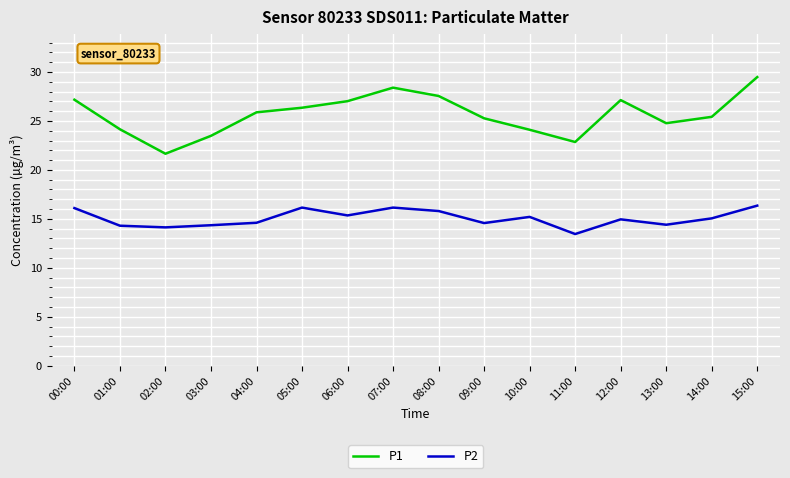

Which category has the lowest value in the P2 series?

11:00